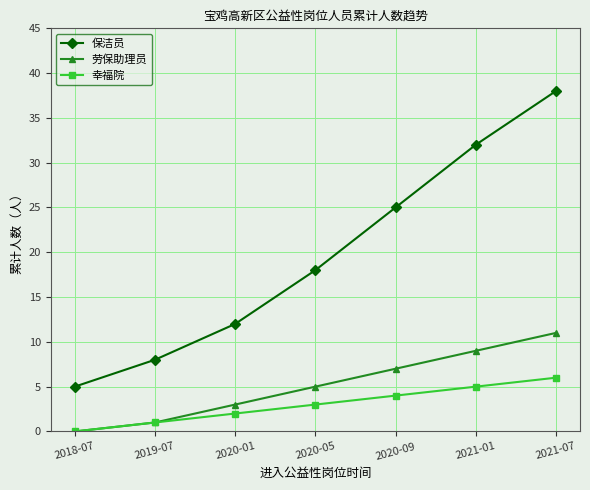

What is the value of the 幸福院 point at the 7th from the left?

6